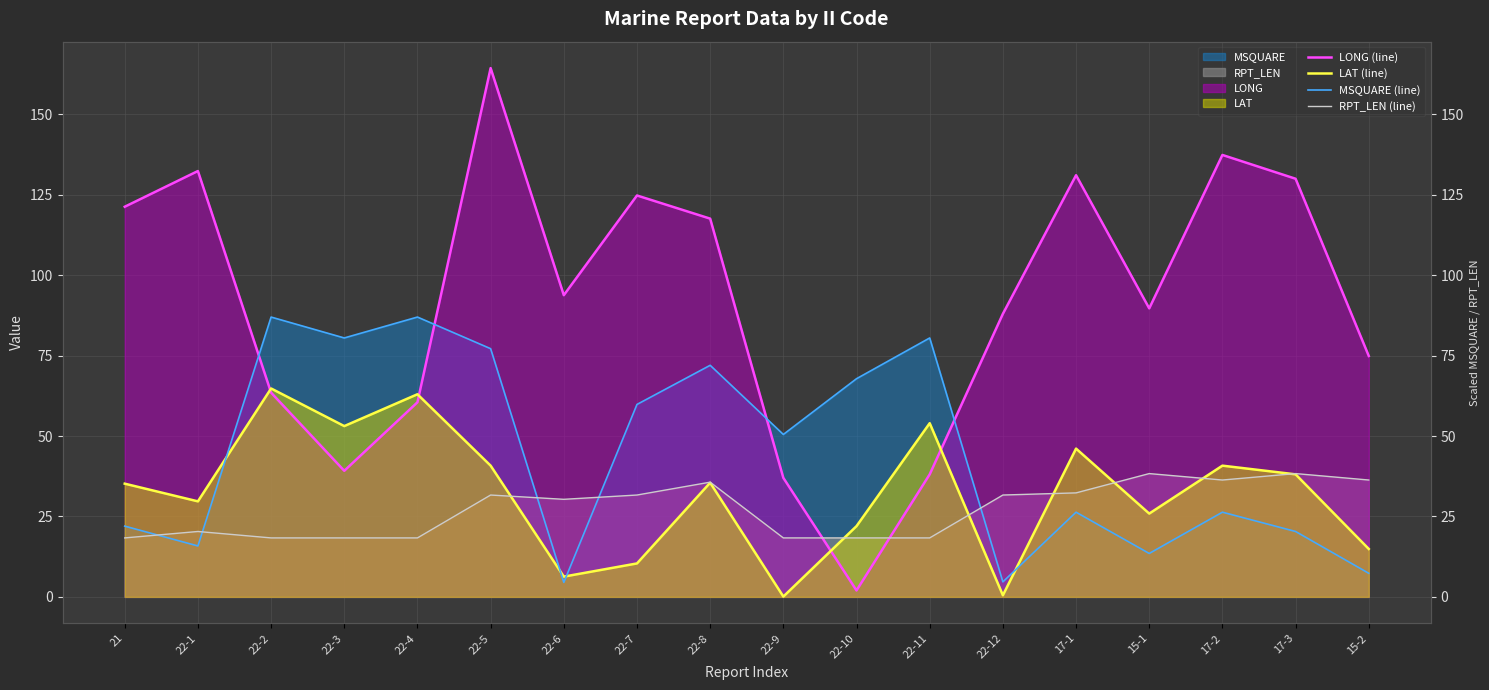

Reading left to right, what are all the values shown in this chart?

LONG (line): 121.3	132.4	63.5	39.2	60.5	164.4	93.8	124.8	117.6	37.0	2.0	38.1	88.0	131.1	89.7	137.4	130.0	74.9
LAT (line): 35.2	29.7	64.8	53.1	63.0	40.8	6.3	10.4	35.5	0.1	22.0	54.0	0.5	46.1	25.9	40.8	38.1	14.9
MSQUARE (line): 22.0	15.8	87.0	80.5	87.0	77.2	4.5	59.8	72.0	50.5	67.8	80.5	4.7	26.3	13.5	26.3	20.3	7.3
RPT_LEN (line): 18.3	20.3	18.3	18.3	18.3	31.7	30.3	31.7	35.7	18.3	18.3	18.3	31.7	32.3	38.3	36.3	38.3	36.3